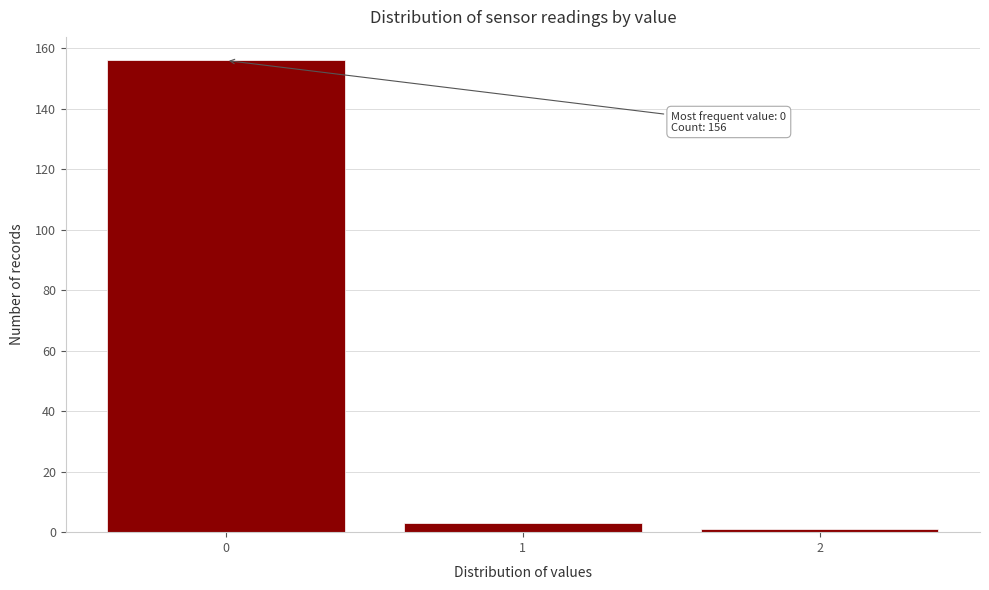

Over which range of the x-axis is the bar tallest?

-0.5 to 0.5